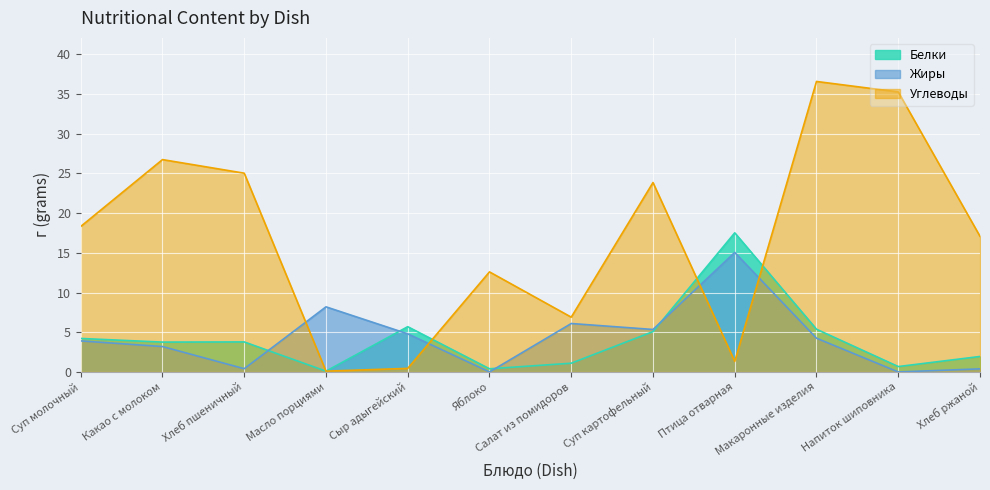

What is the difference between the Белки values at Суп молочный and Птица отварная?

13.3